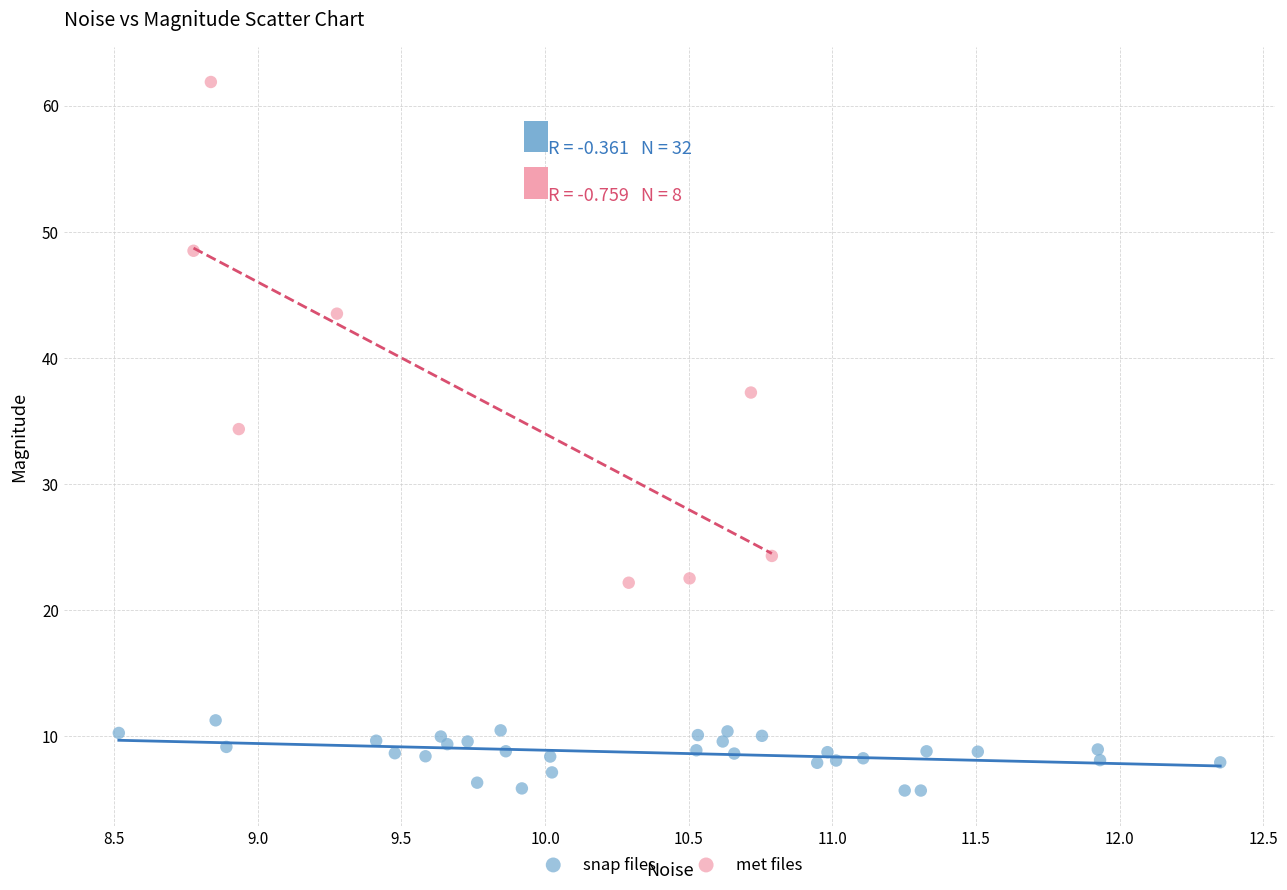

What are all the series names shown in the legend?

snap files, met files